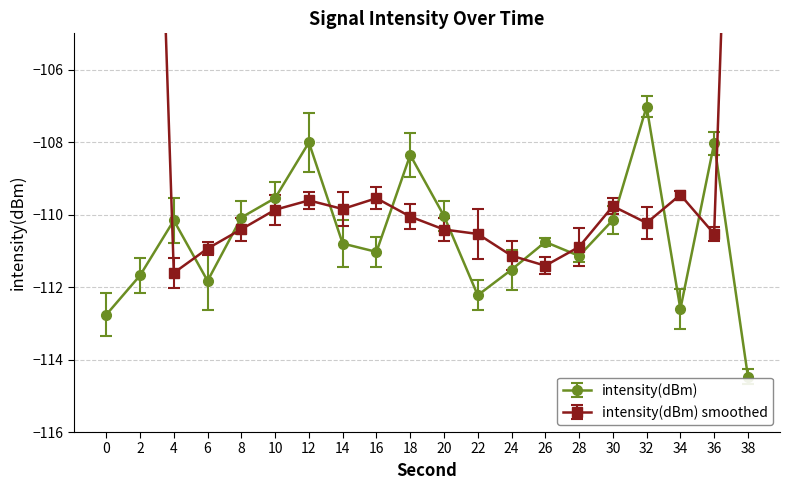

At which category does the chart reach its minimum across all series?

38